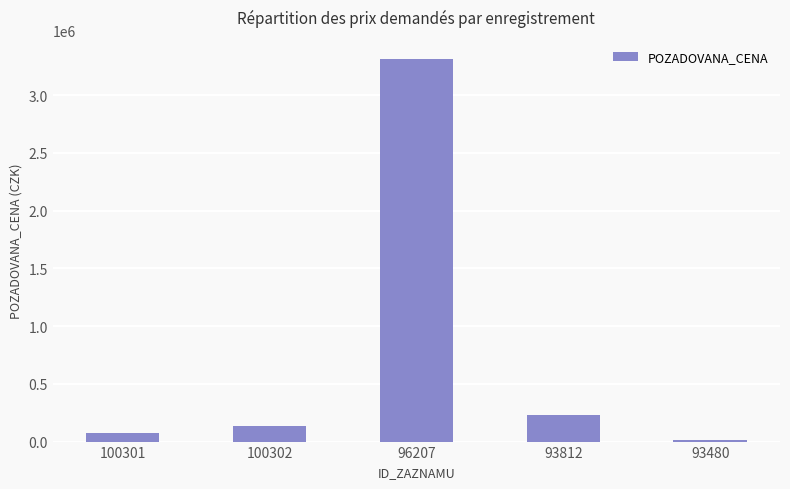

Reading right to left, what are all the values shown in this chart?

11000	233000	3315000	137000	78000